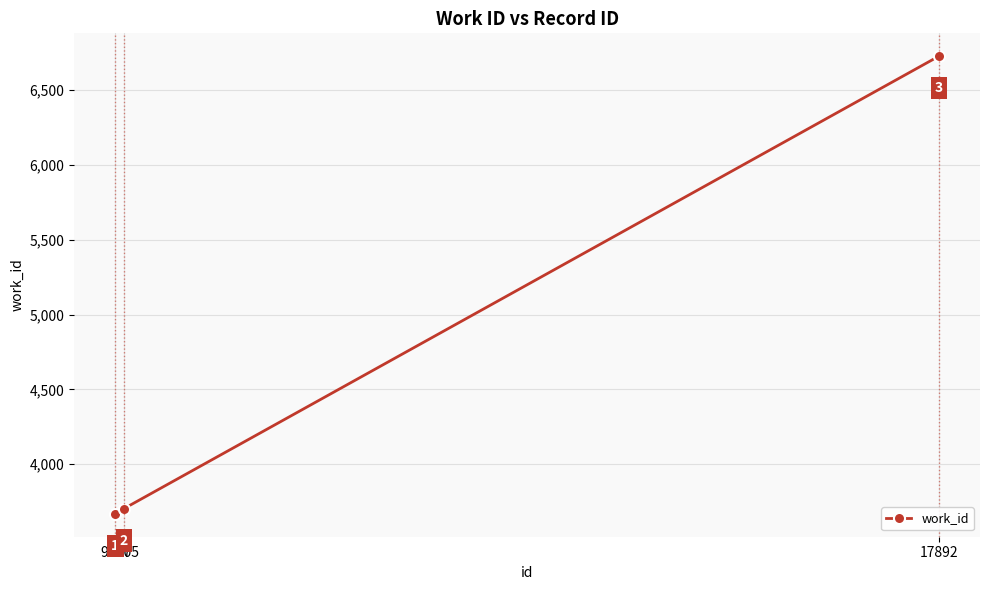

What is the minimum value shown in the chart?

3669